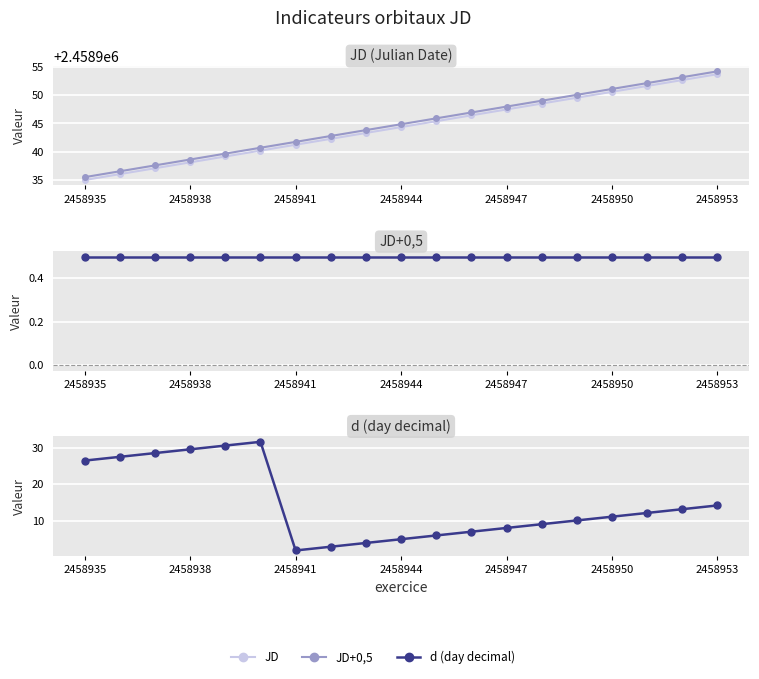

What is the value of the JD point at the 9th from the left?

2458943.3